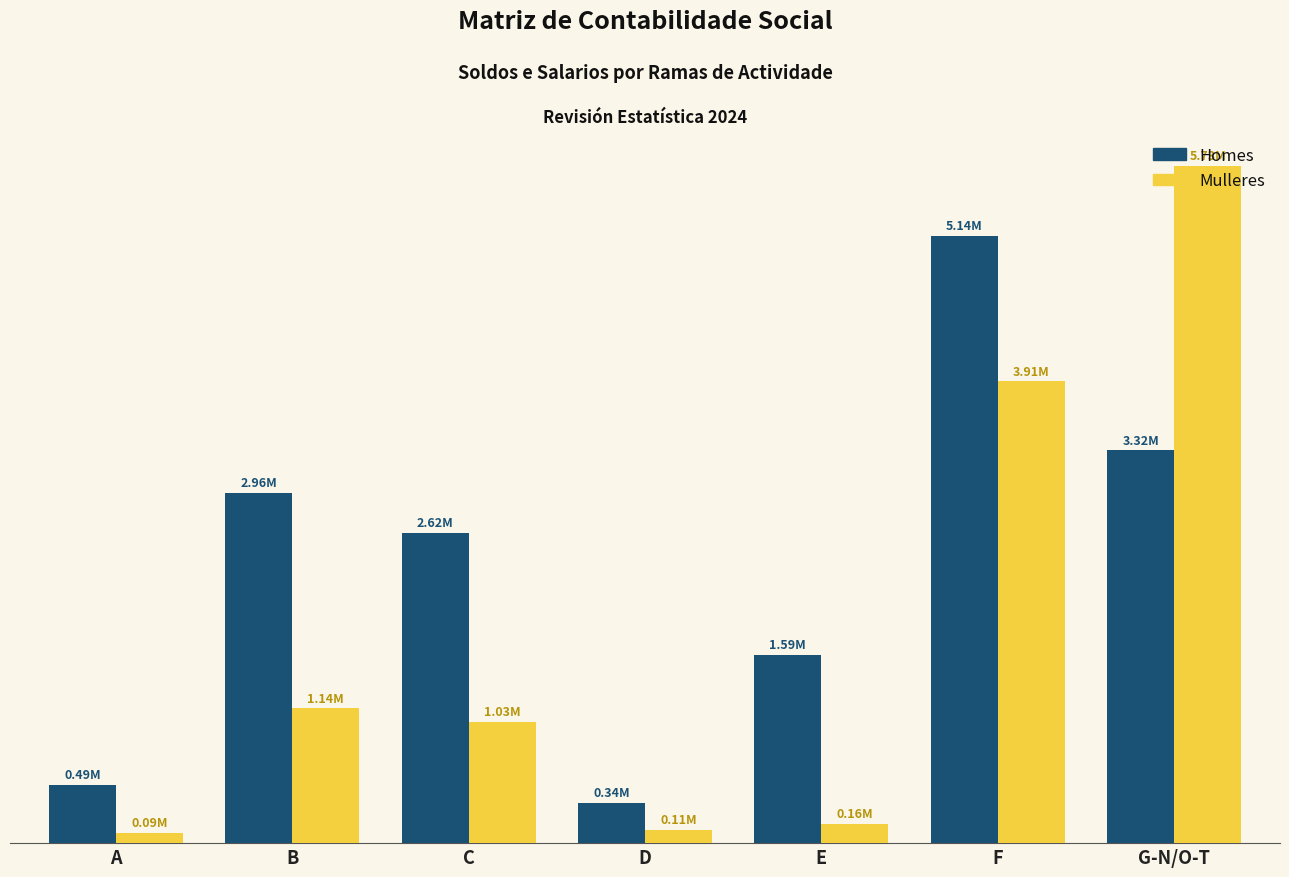

Are the bars horizontal?

No